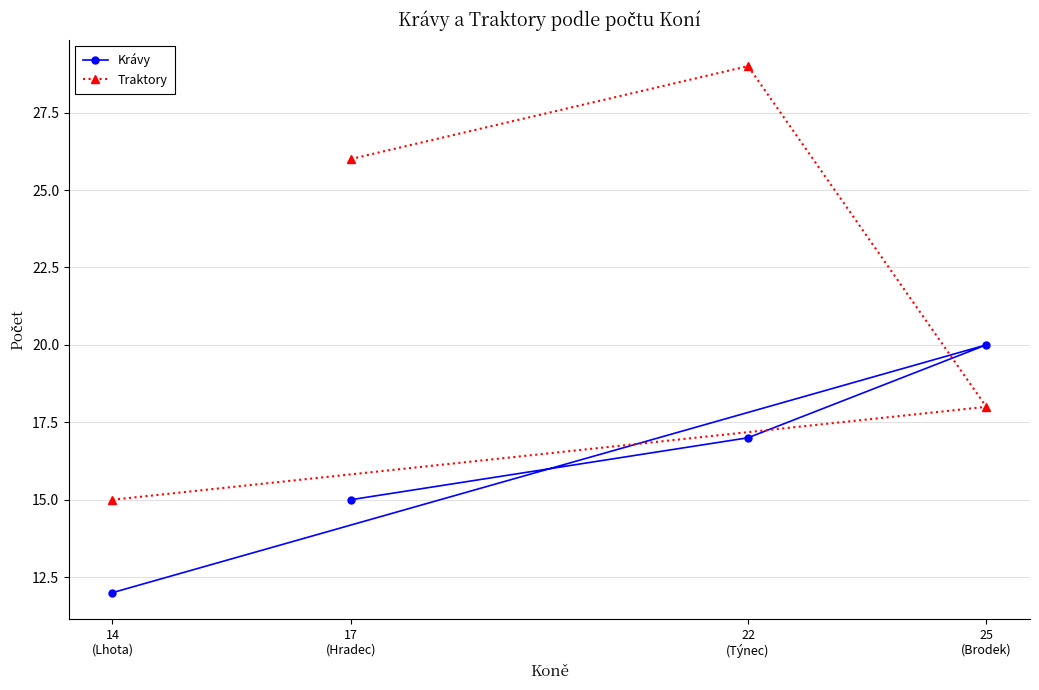

What is the difference between the second highest and minimum values in the Krávy series?

5